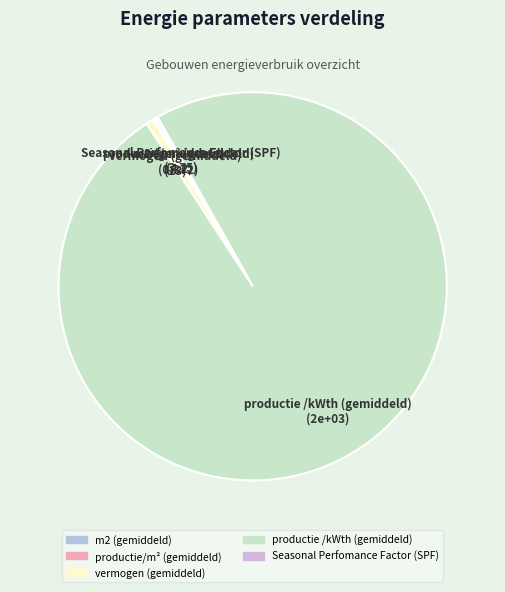

Which category has the biggest portion of the pie?

productie /kWth (gemiddeld)